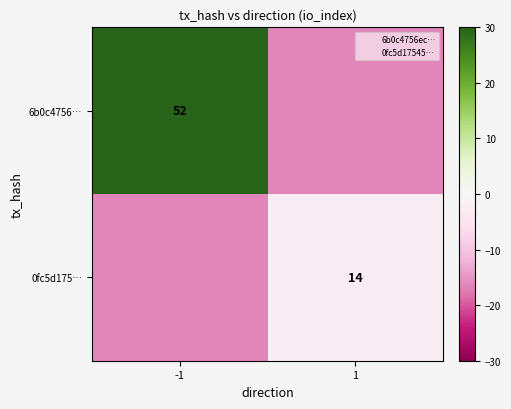

What is the spread (max minus min) of values at -1?

52.0